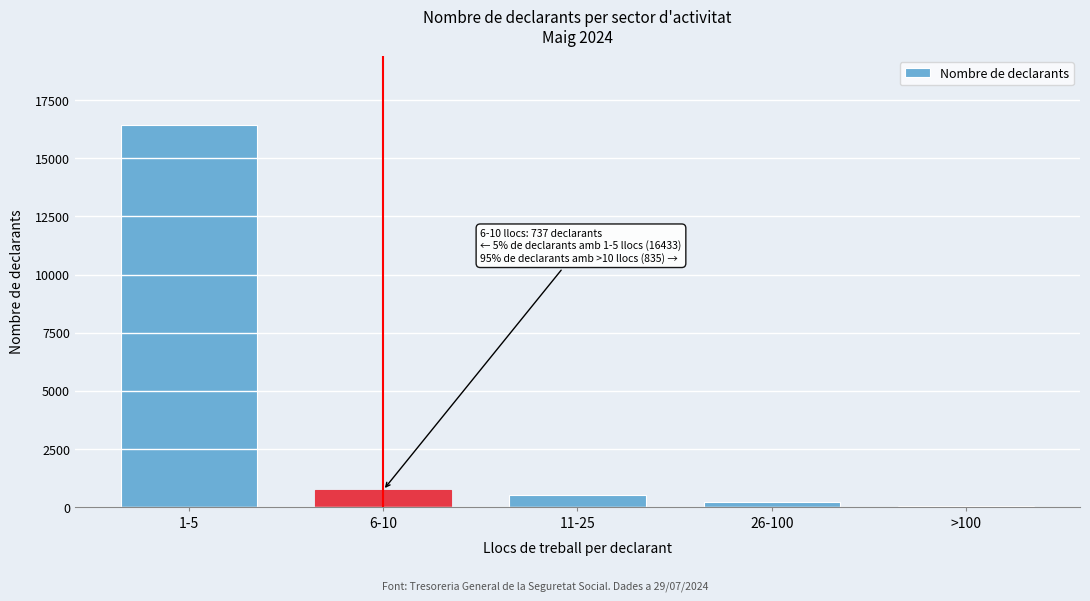

Reading left to right, list all the values displayed in this chart.

16433	737	517	250	68